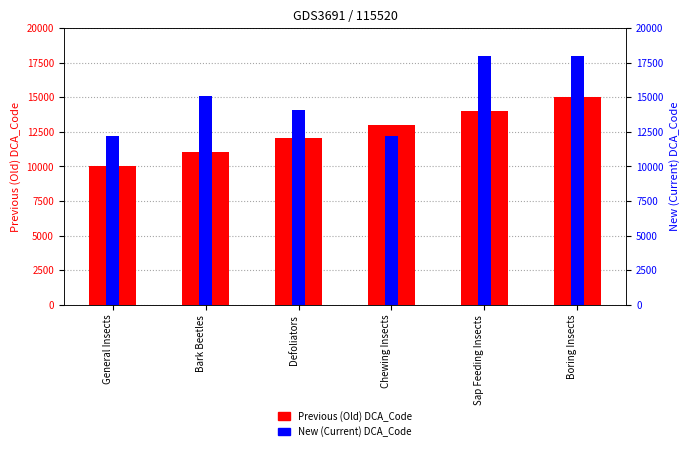

List the series in order of their peak value, lowest first.

Previous (Old) DCA_Code, New (Current) DCA_Code